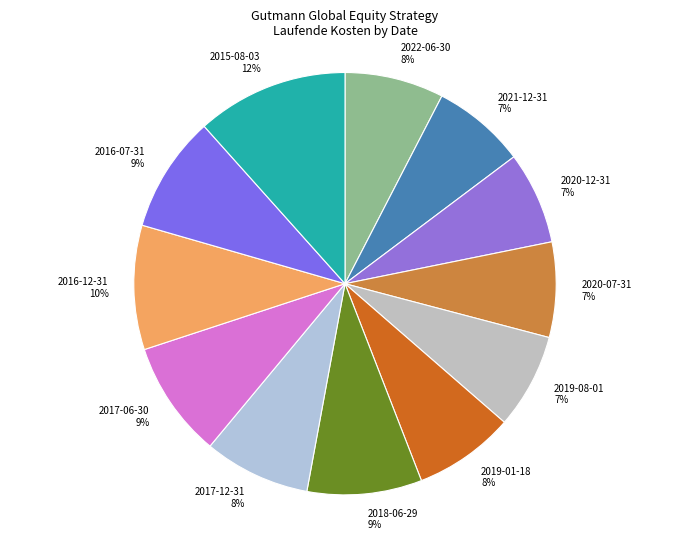

To the nearest percent, what is the combined percentage of 2016-07-31 and 2017-06-30?

18%